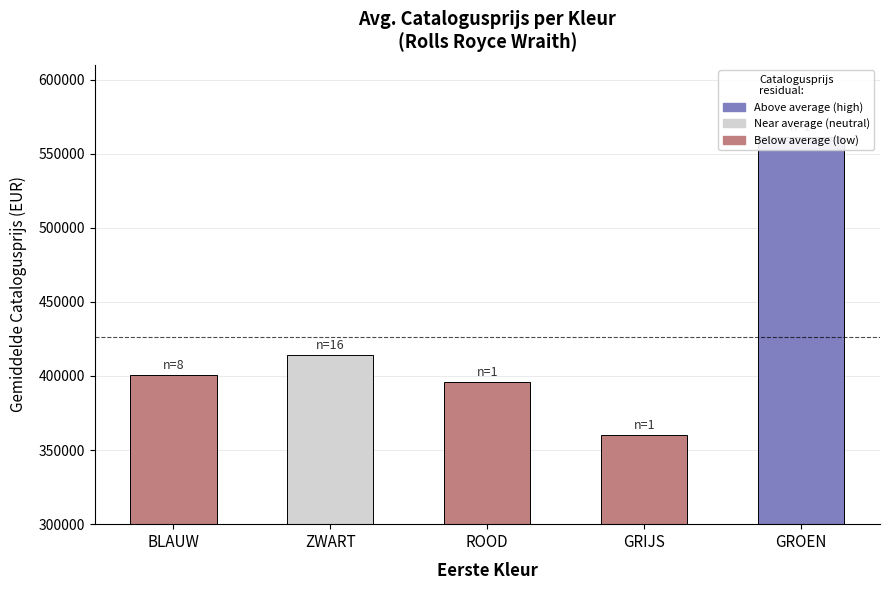

Read the value at GROEN.

561574